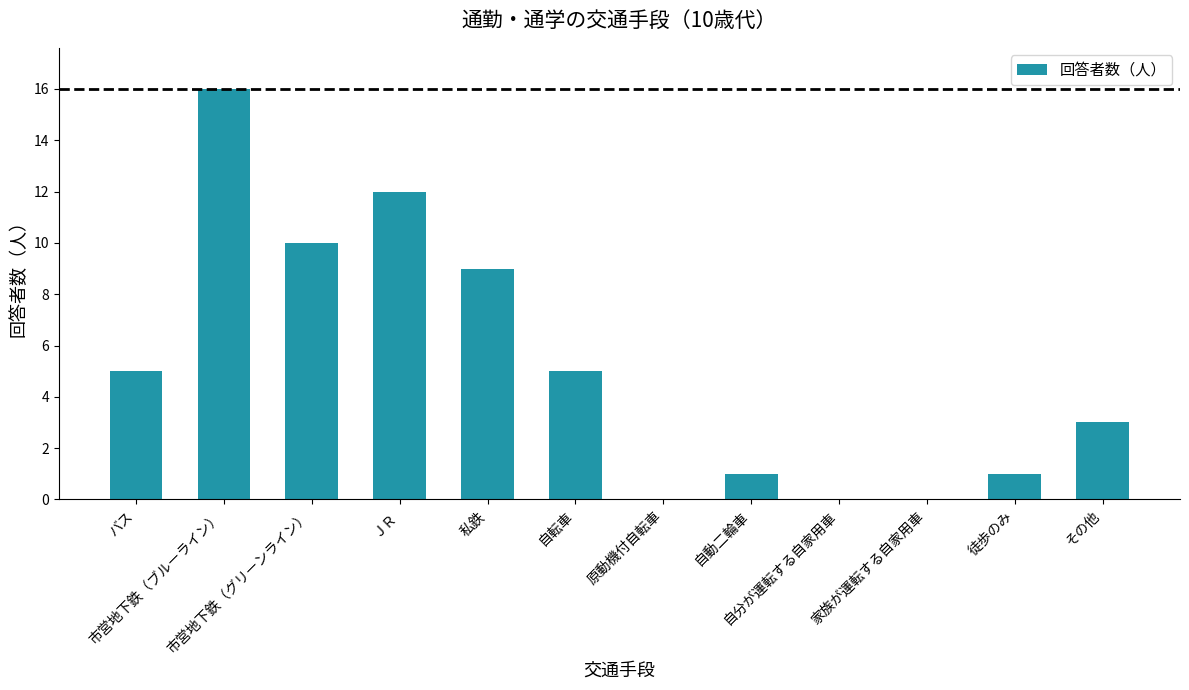

The value at 自分が運転する自家用車 is 0. True or false?

True